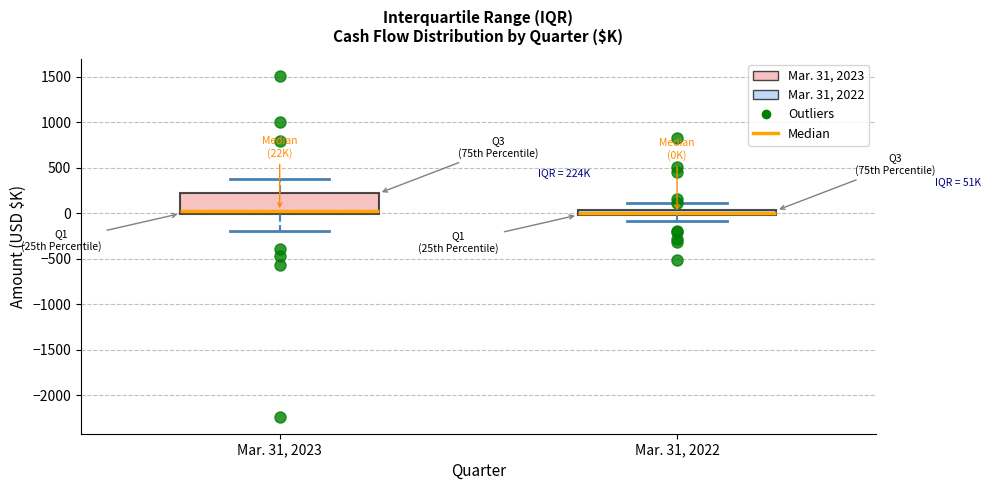

Where does the lower whisker of the box for Mar. 31, 2022 end on the y-axis? The values are not printed on the chart, so give them approximately, as read against the axis.

-100